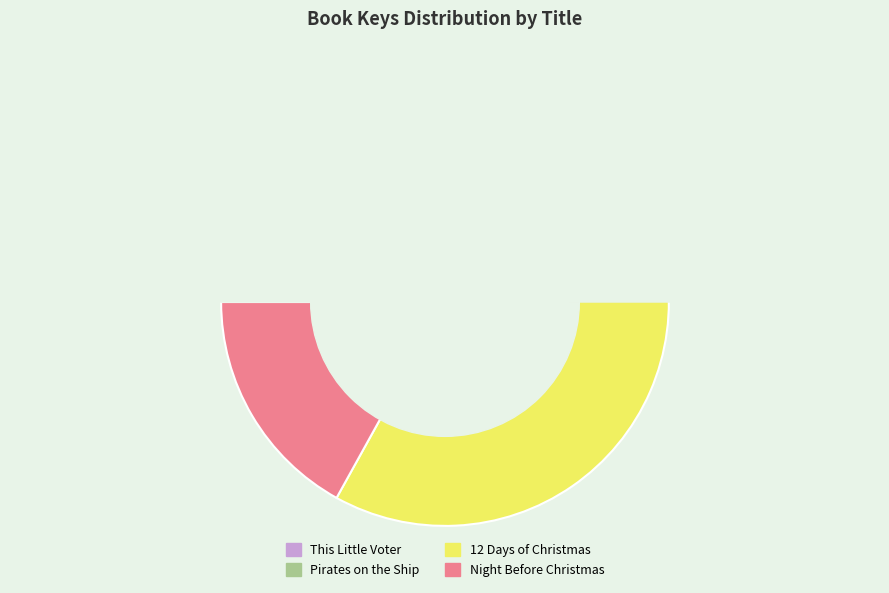

Rank the categories by value from lowest to highest.

Pirates on the Ship, This Little Voter, Night Before Christmas, 12 Days of Christmas